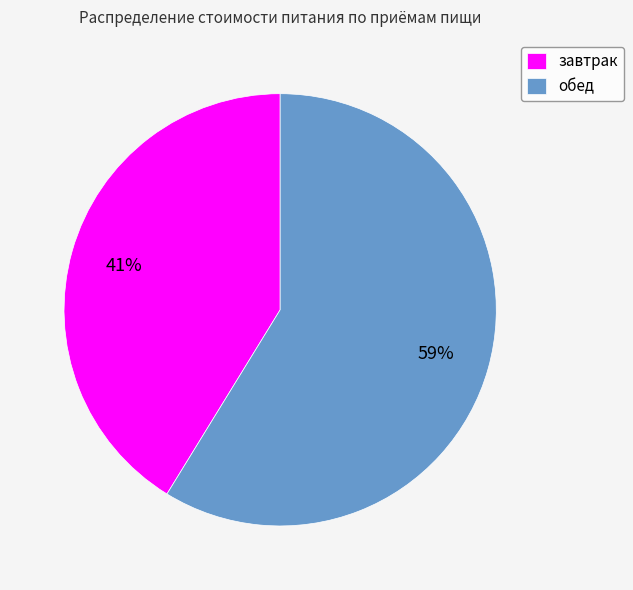

Is the sum of обед and завтрак greater than half?

Yes